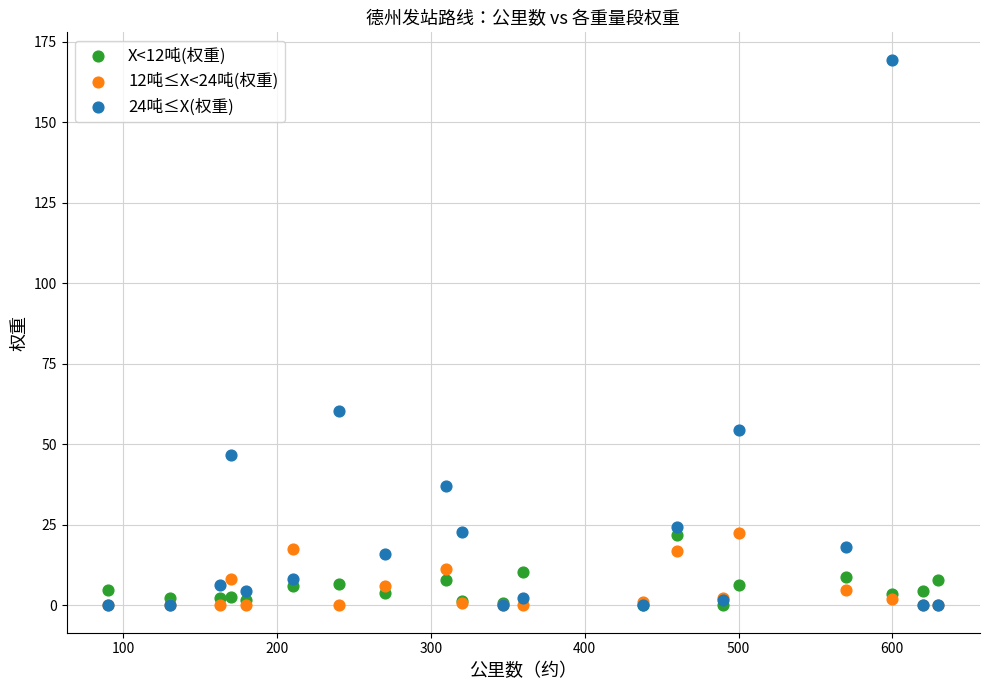

Which series contains the highest Y value?

24吨≤X(权重)